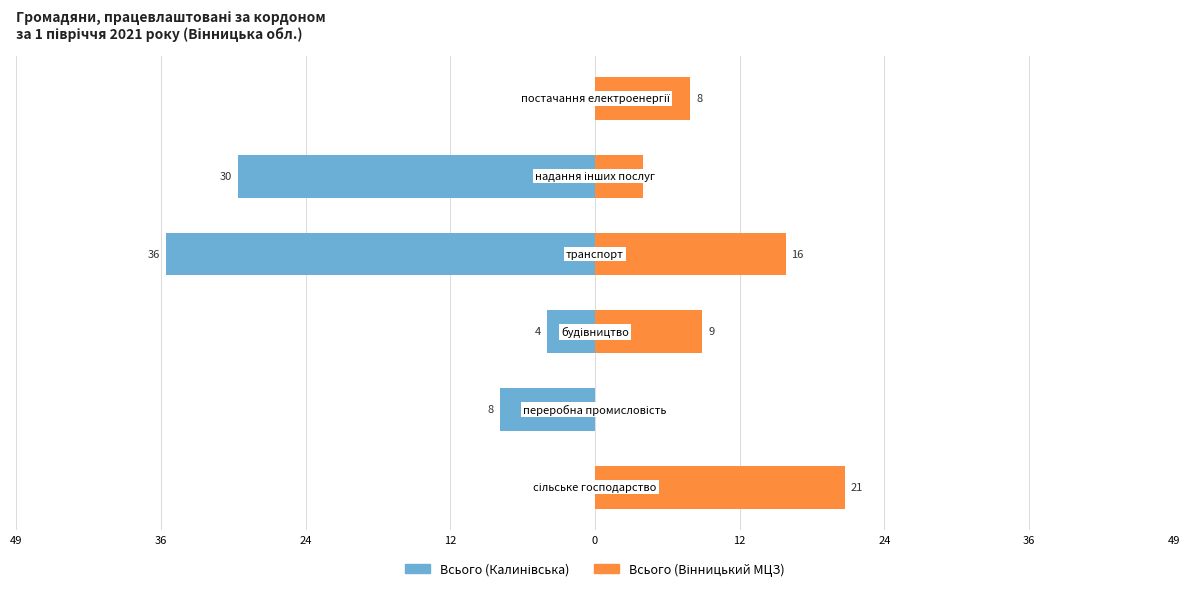

Which series changed the most between 36 and 0?

Всього (Калинівська)